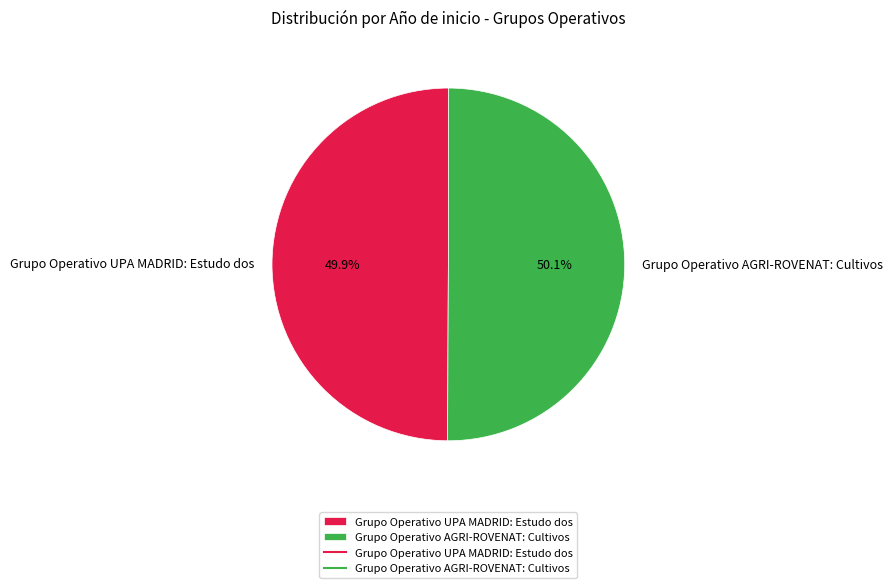

Combined, do Grupo Operativo AGRI-ROVENAT: Cultivos and Grupo Operativo UPA MADRID: Estudo dos account for over 50%?

Yes